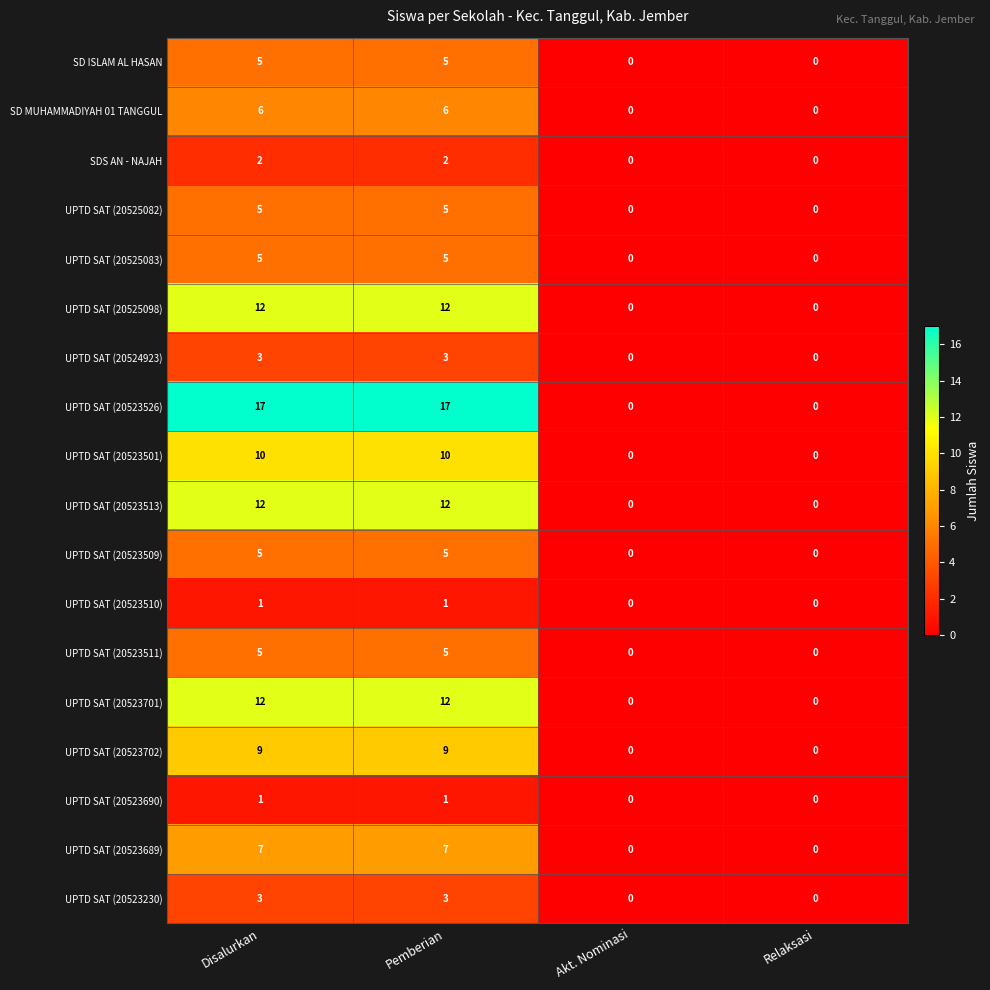

How many UPTD SAT (20523501) values are between 0 and 10?

4